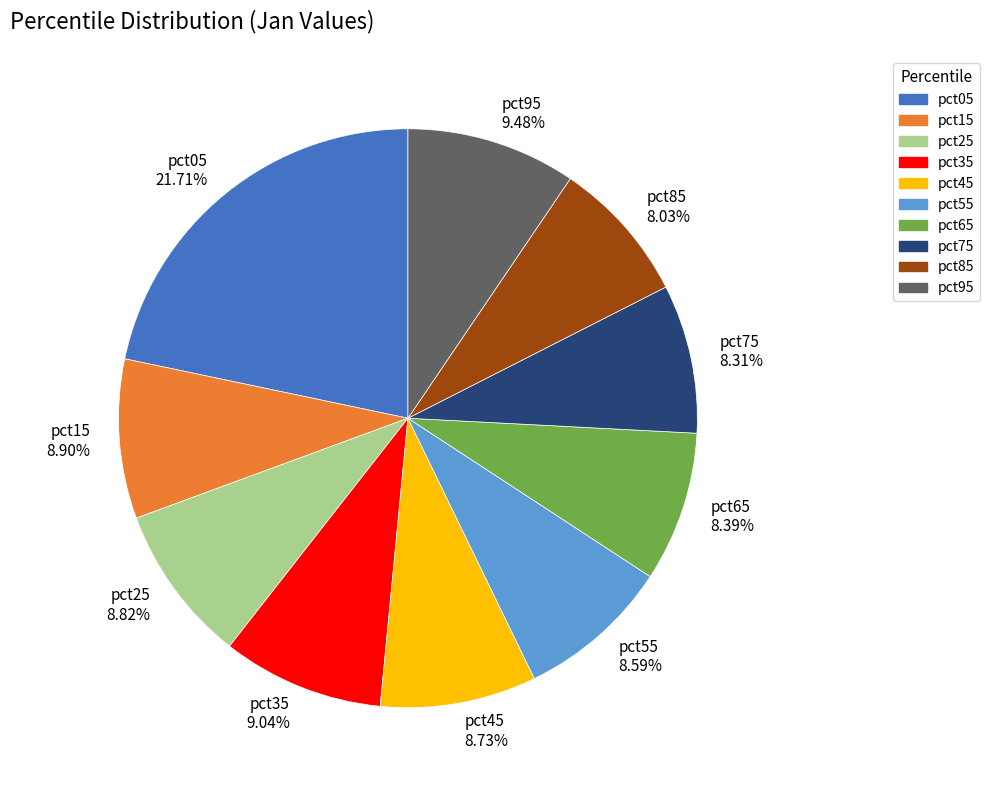

Is it true that pct55 is 9% of the pie?

True